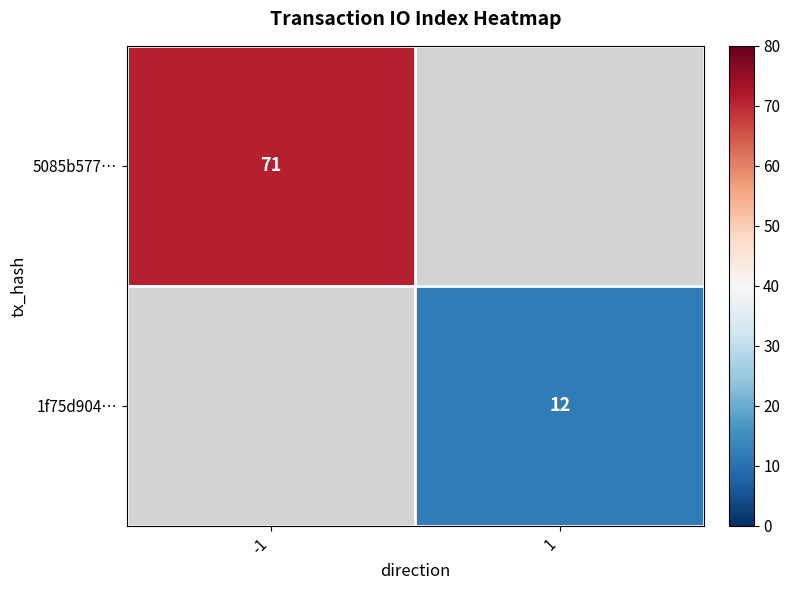

The 5085b577… series shows 21 at -1. True or false?

False